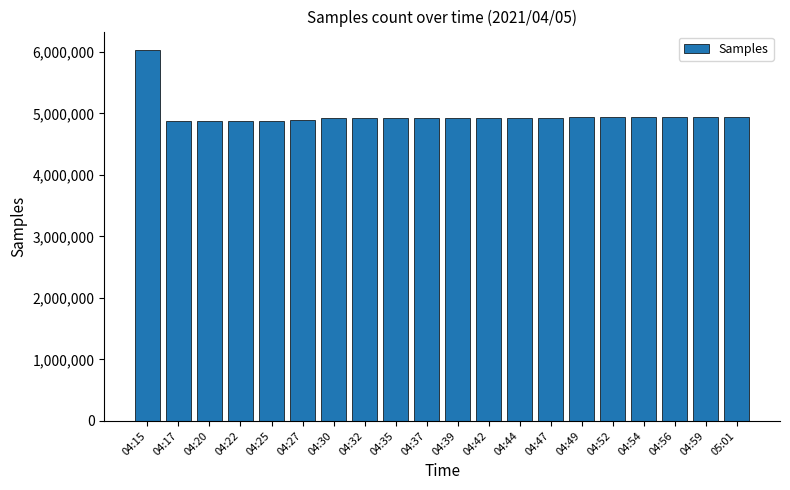

What is the label of the 6th bar from the right?

04:49